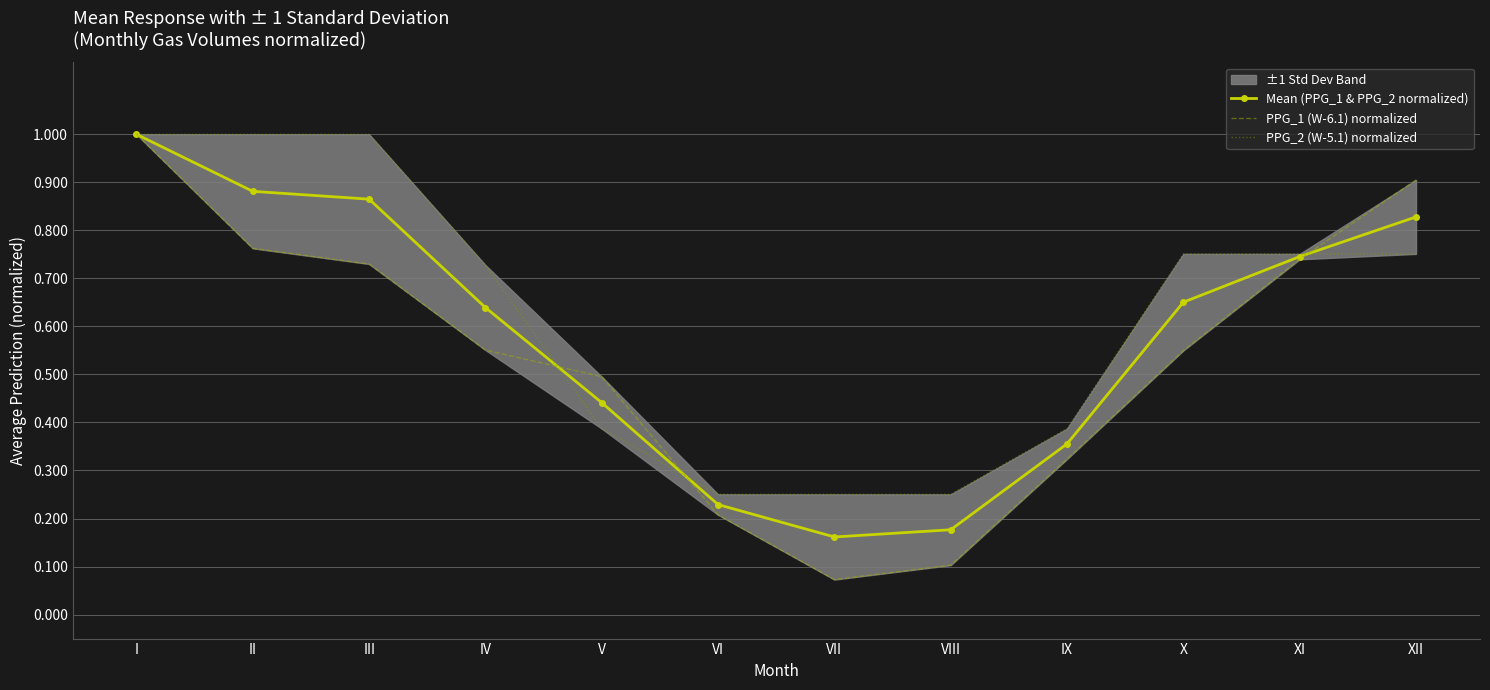

Which series has the largest total across all categories?

PPG_2 (W-5.1) normalized